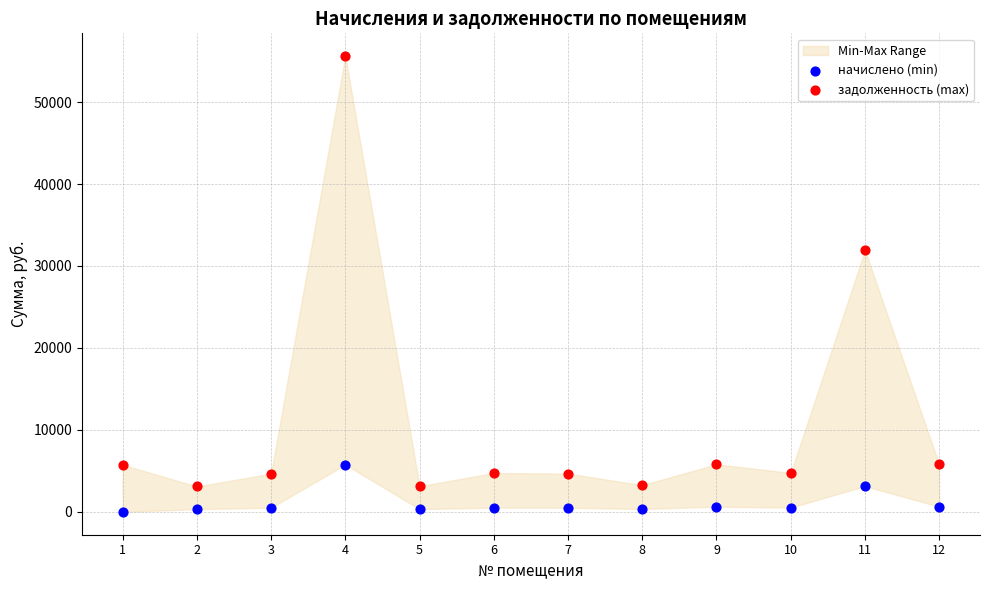

Across all series, what Y value is closest to 27800?

31914.6